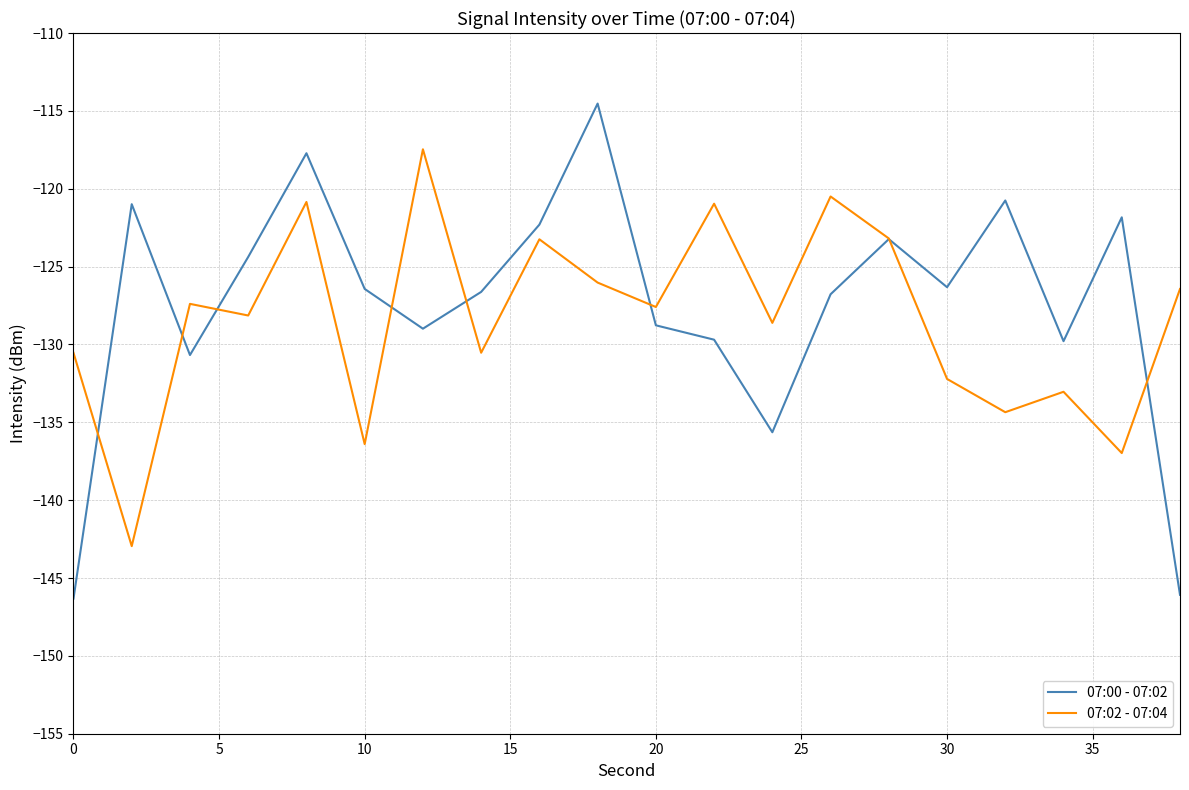

How many values in the 07:00 - 07:02 series exceed -126?

8